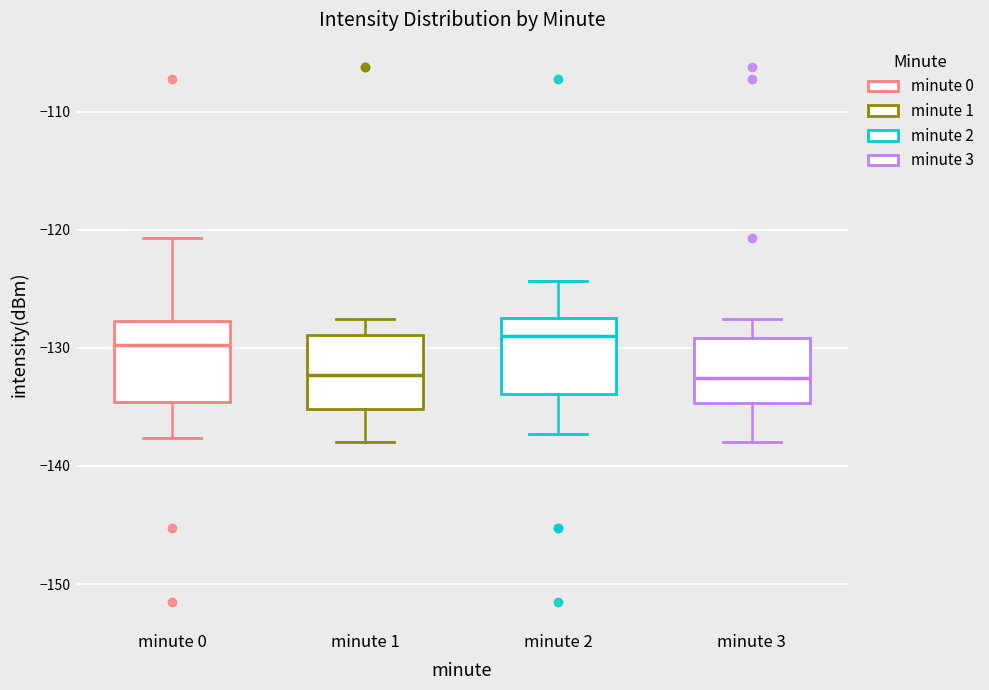

Reading left to right, read every box against the y-axis: the position of its median line, the range the box covers, and the ends of its whiskers. The values are not printed on the chart, so give them approximately, as read against the axis.

minute 0: median -130, box -135 to -128, whiskers -138 to -121
minute 1: median -132, box -135 to -129, whiskers -138 to -128
minute 2: median -129, box -134 to -127, whiskers -137 to -124
minute 3: median -133, box -135 to -129, whiskers -138 to -128